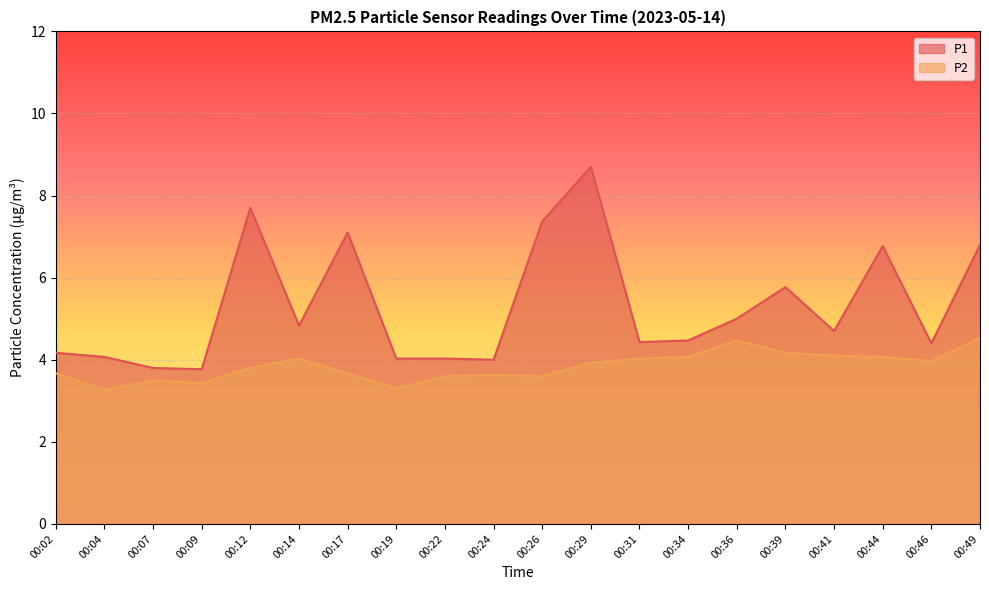

True or false: P1 has a value of 6.7 at 00:46.

False